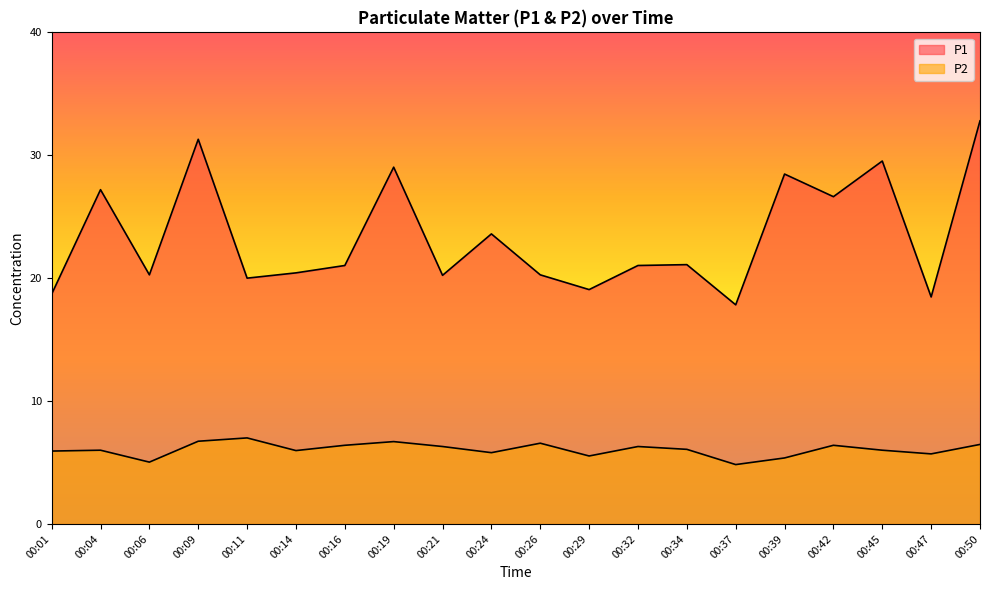

At which label does P2 reach its minimum?

00:37